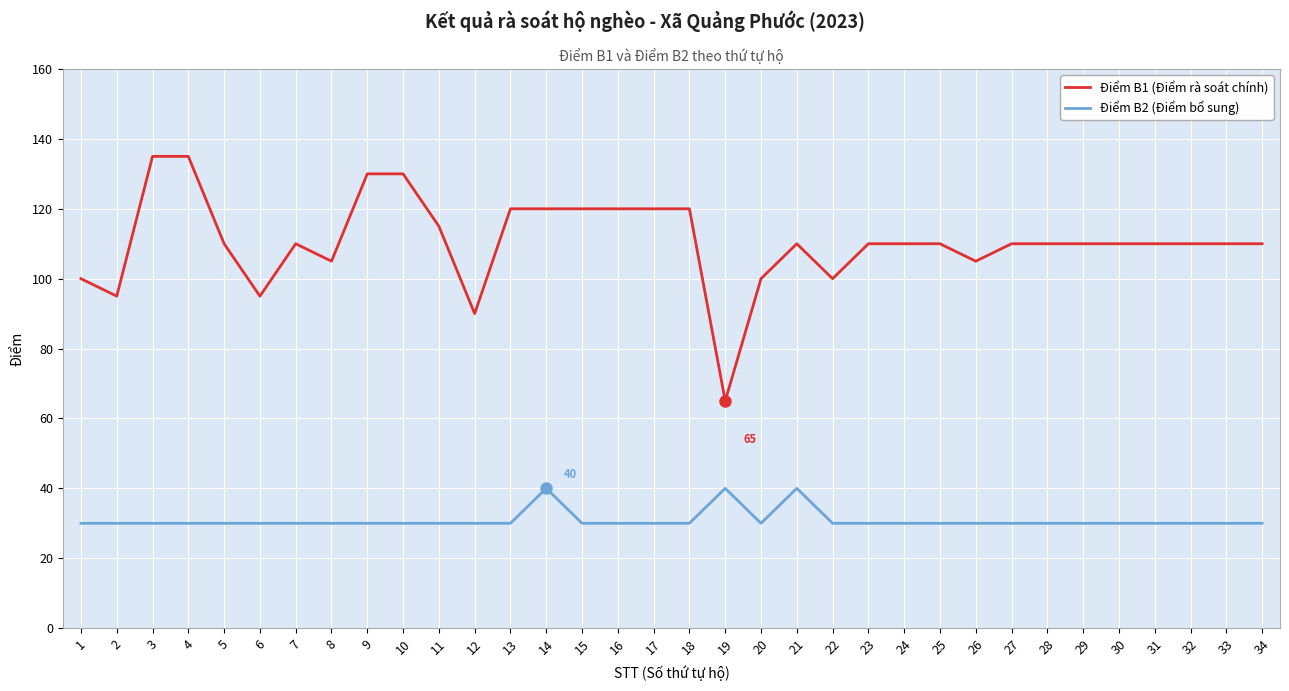

Rank the series by their average value, from lowest to highest.

Điểm B2 (Điểm bổ sung), Điểm B1 (Điểm rà soát chính)